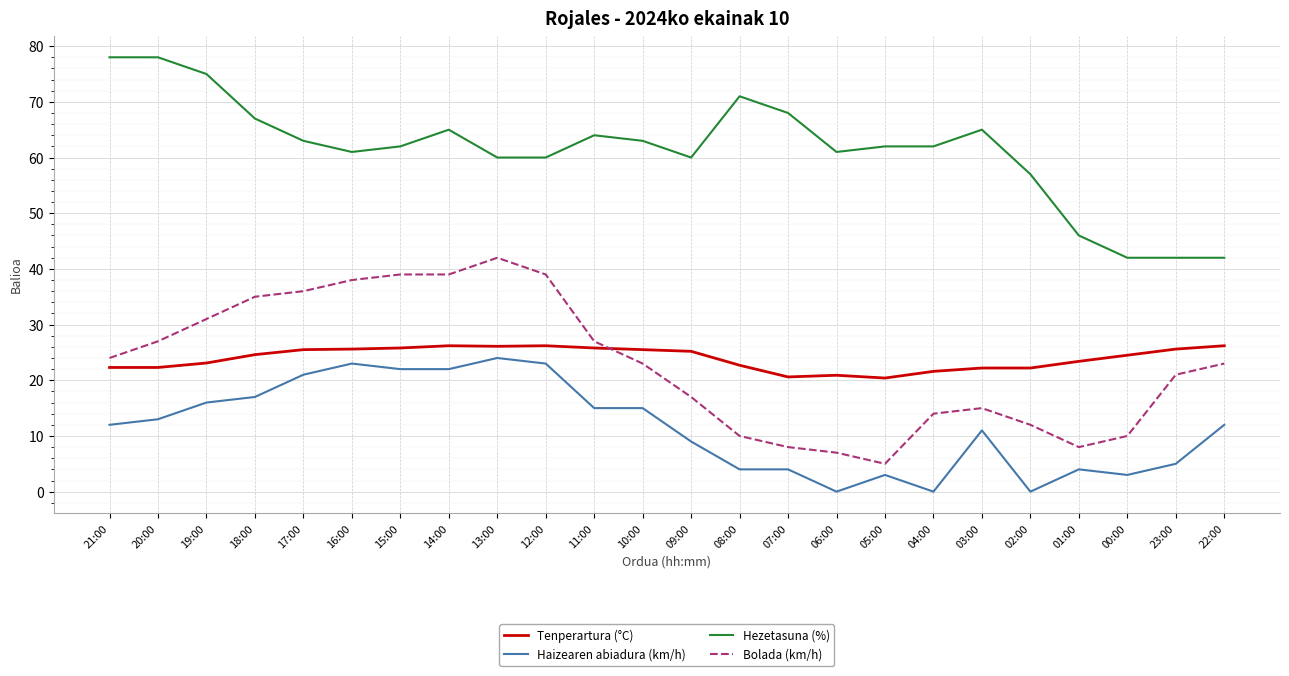

True or false: Tenperartura (°C) has a value of 32.0 at 06:00.

False